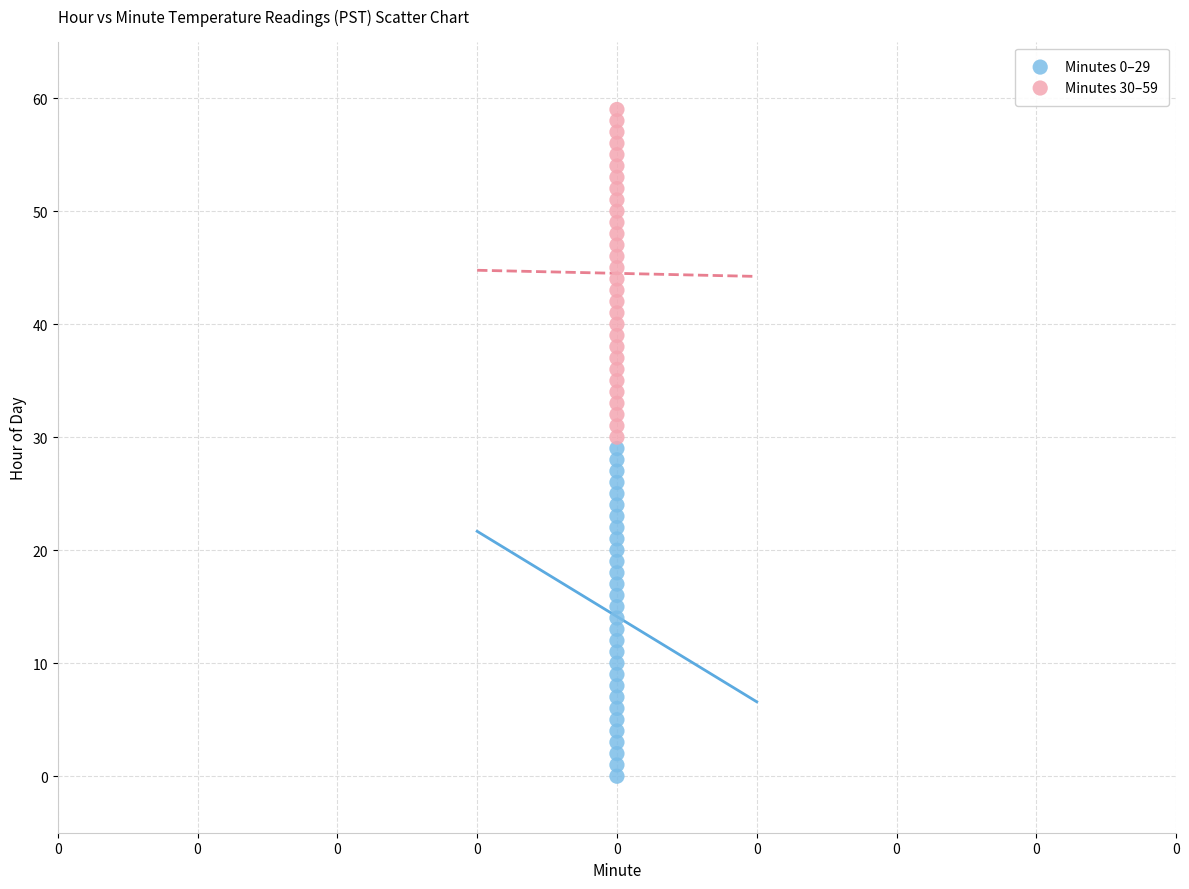

Which series reaches the maximum Y coordinate?

Minutes 30–59